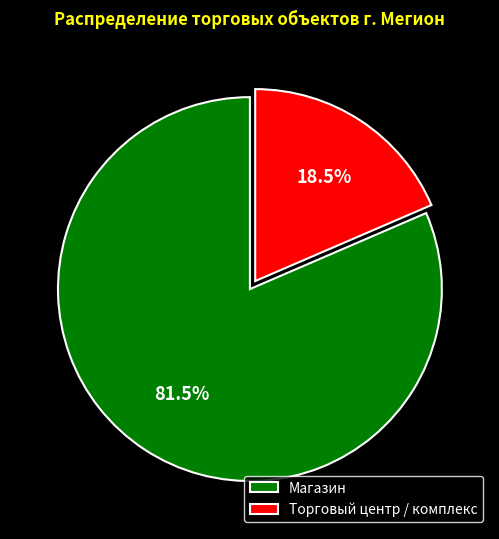

Is there any slice that represents more than half of the pie?

Yes